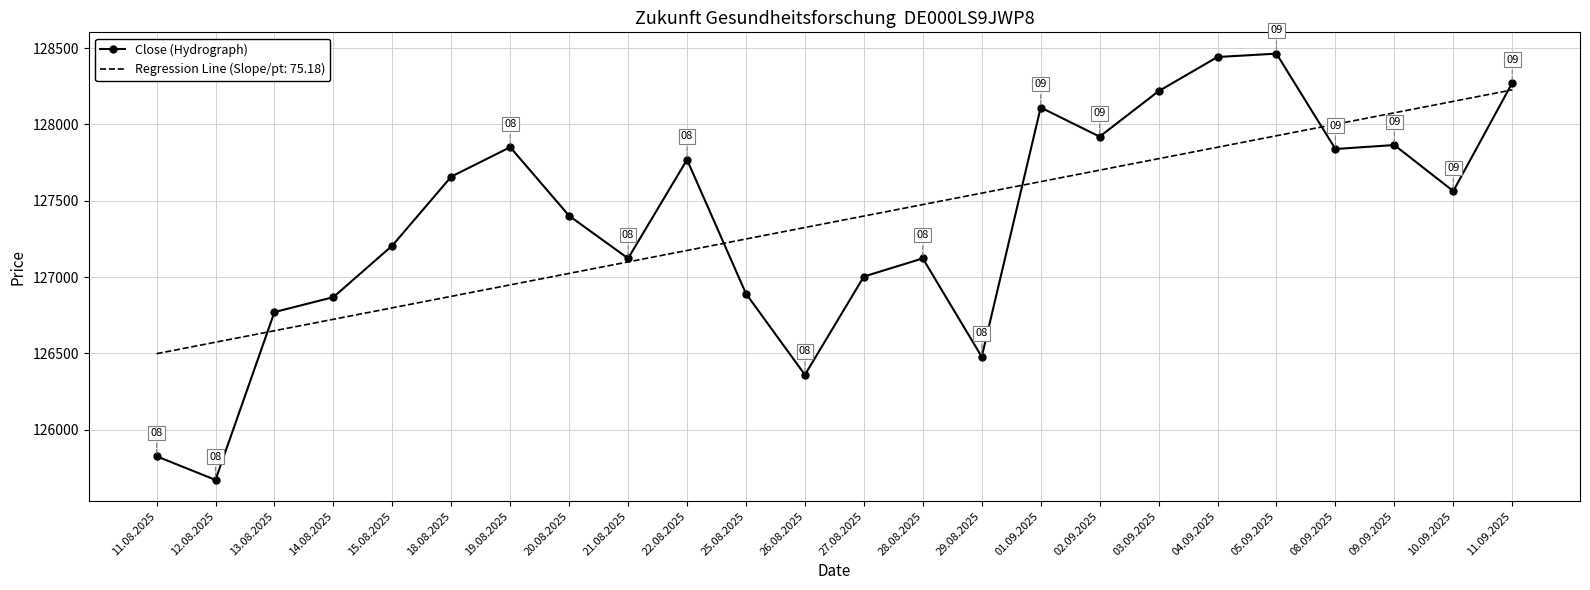

Rank the series at 04.09.2025 from lowest to highest value.

Regression Line (Slope/pt: 75.18), Close (Hydrograph)